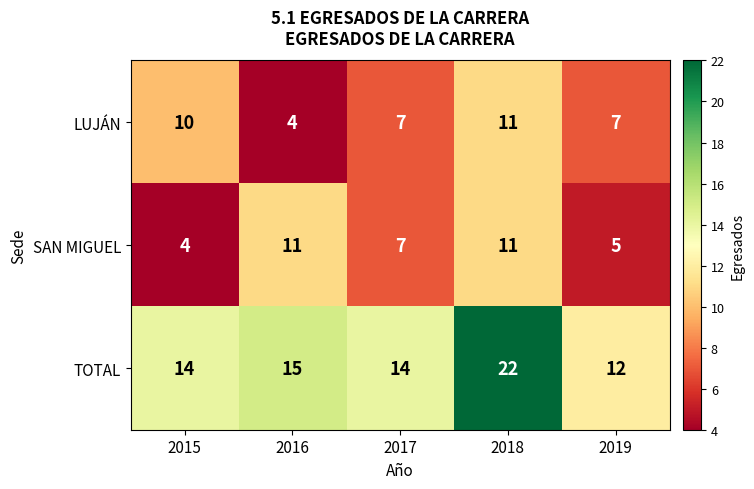

At which category is the sum across all series the highest?

2018